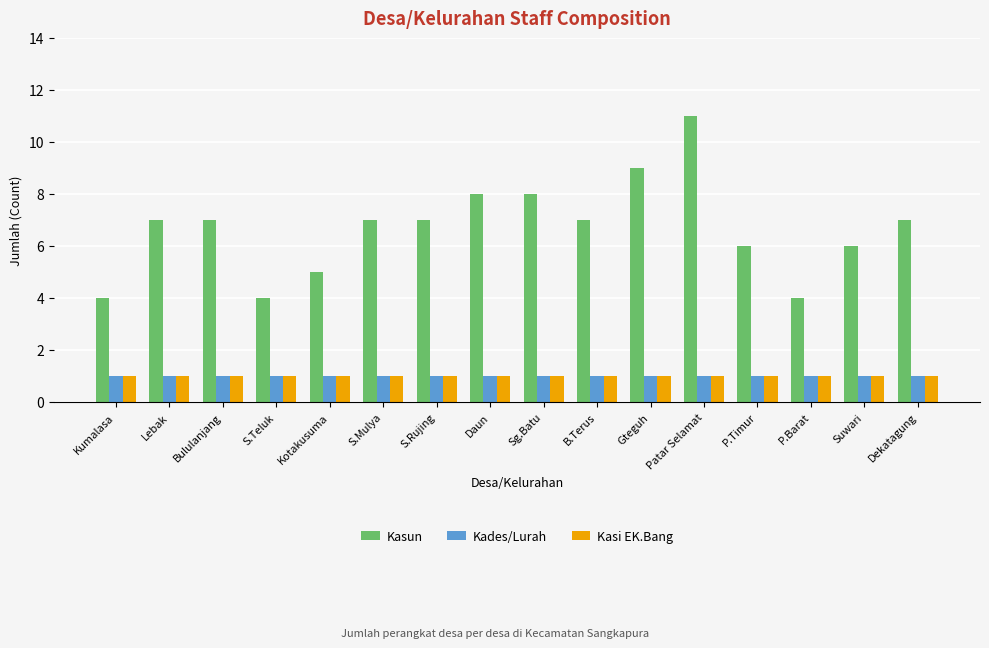

What is the smallest value displayed?

1